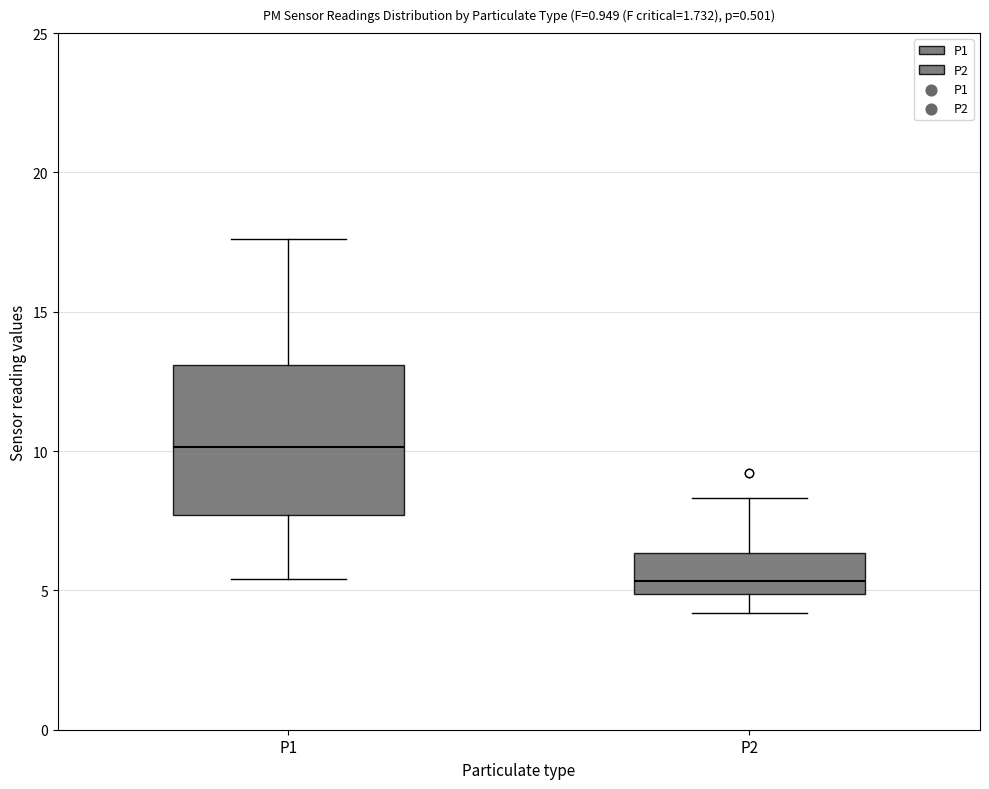

Which box has the highest median line?

P1